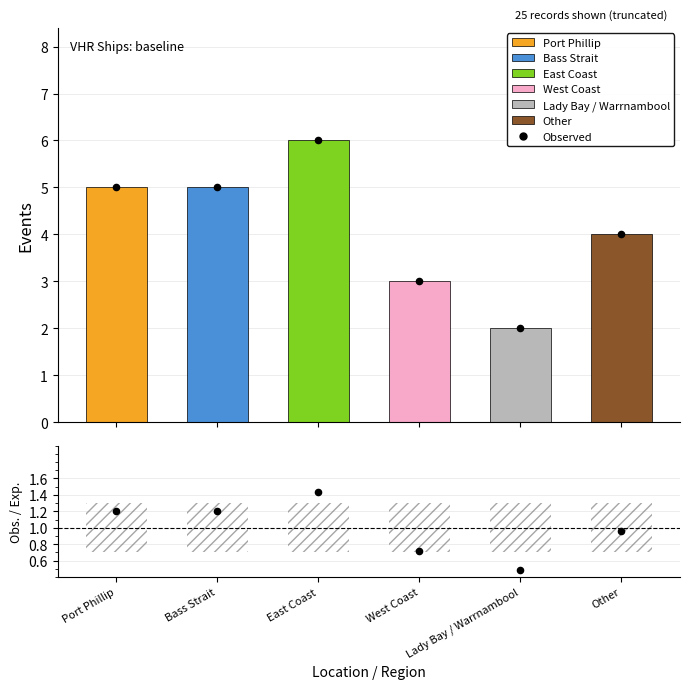

Which series has the widest spread of Y values?

Victorian Heritage Register